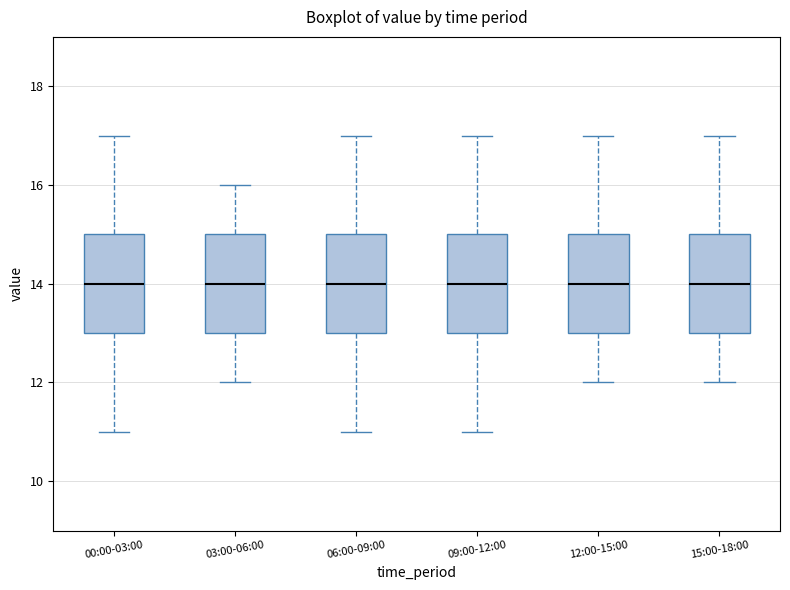

Reading left to right, read every box against the y-axis: the position of its median line, the range the box covers, and the ends of its whiskers. The values are not printed on the chart, so give them approximately, as read against the axis.

00:00-03:00: median 14, box 13 to 15, whiskers 11 to 17
03:00-06:00: median 14, box 13 to 15, whiskers 12 to 16
06:00-09:00: median 14, box 13 to 15, whiskers 11 to 17
09:00-12:00: median 14, box 13 to 15, whiskers 11 to 17
12:00-15:00: median 14, box 13 to 15, whiskers 12 to 17
15:00-18:00: median 14, box 13 to 15, whiskers 12 to 17